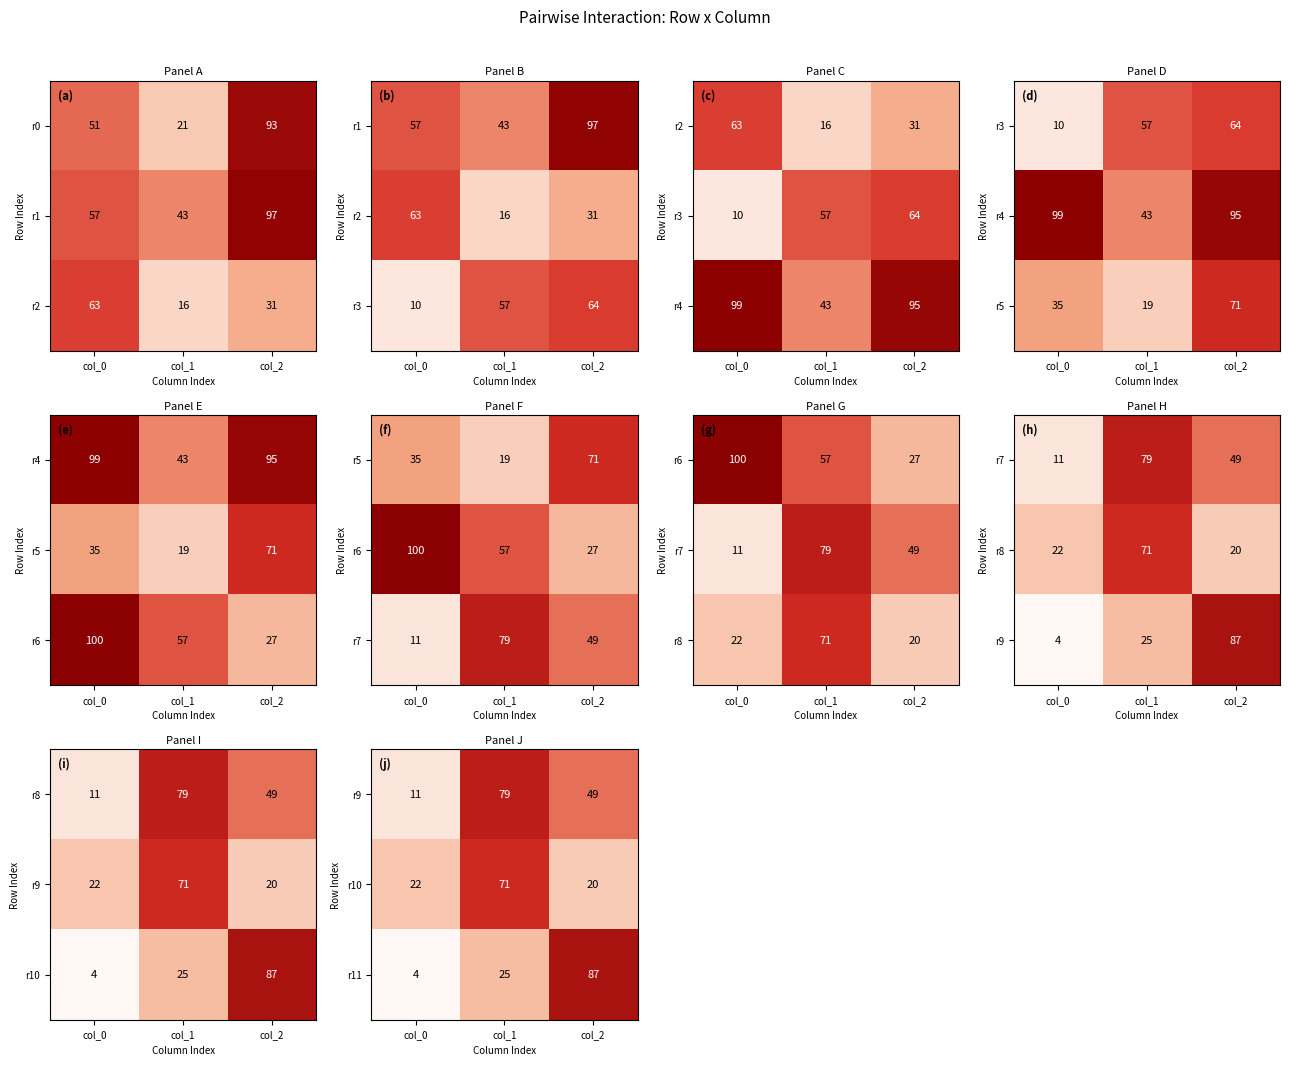

True or false: r11 has a value of 4 at col_0.

True